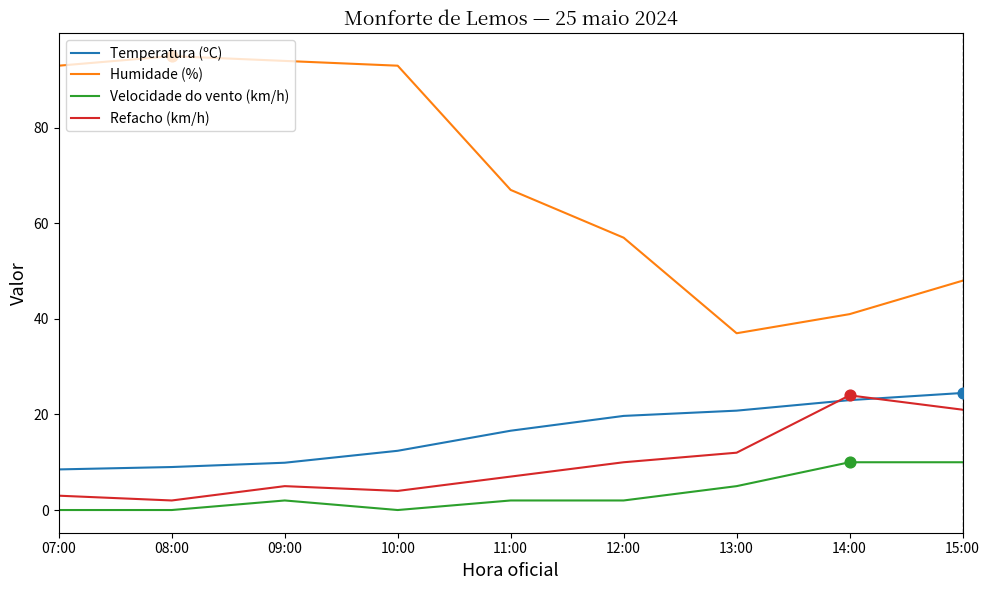

What are all the series names shown in the legend?

Temperatura (ºC), Humidade (%), Velocidade do vento (km/h), Refacho (km/h)